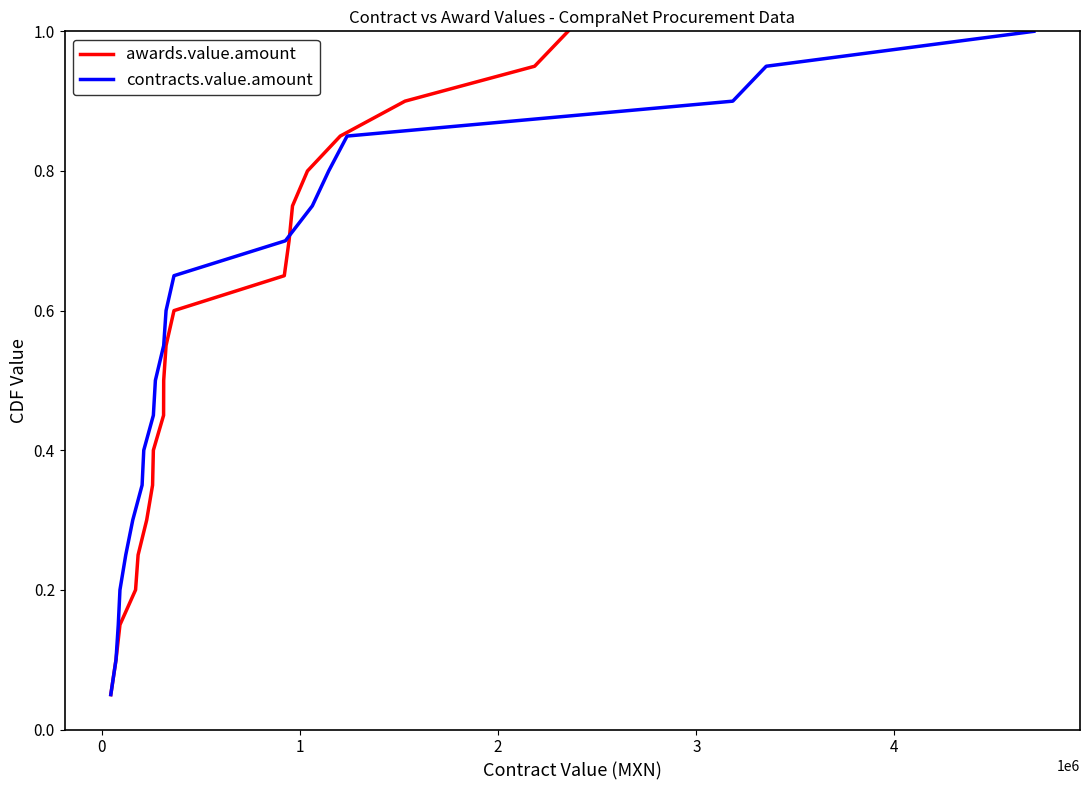

What is the maximum value for awards.value.amount?

1.0